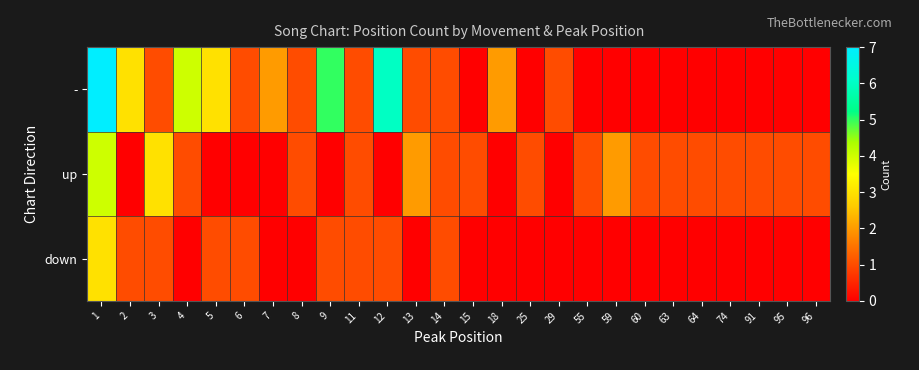

Which series has the largest range (max minus min)?

-